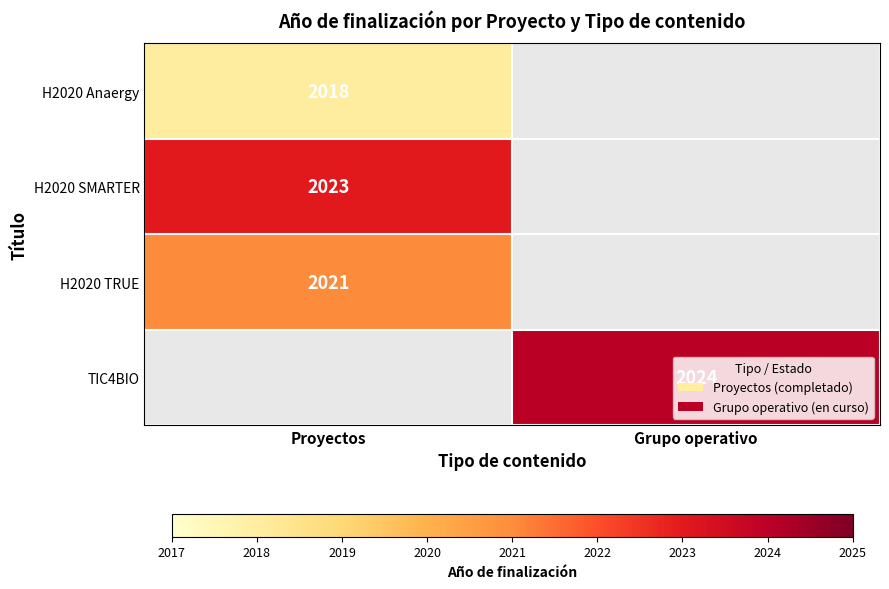

Is the value of TIC4BIO at Grupo operativo greater than the value of H2020 SMARTER at Proyectos?

Yes